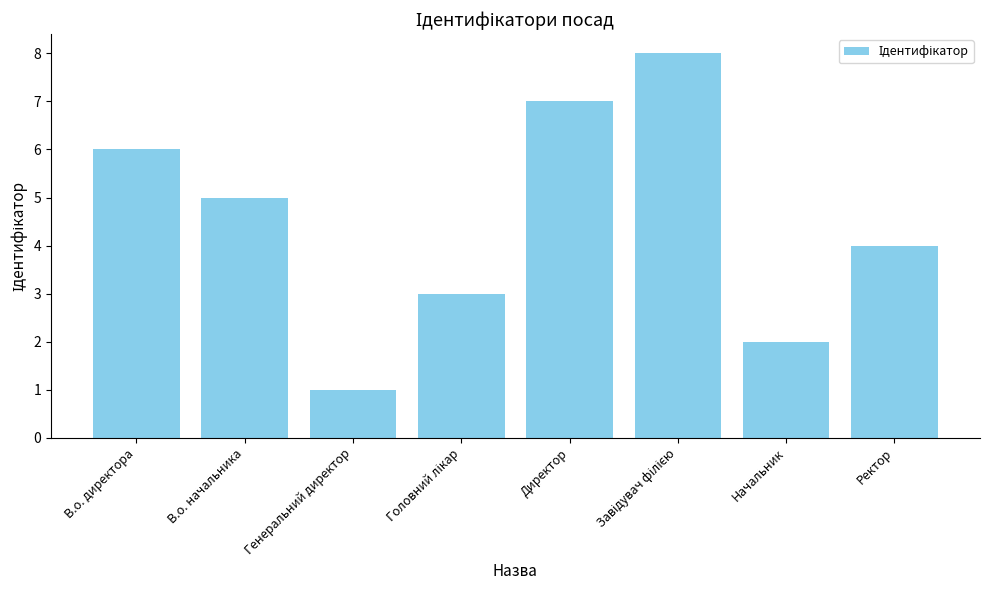

What is the minimum value shown in the chart?

1